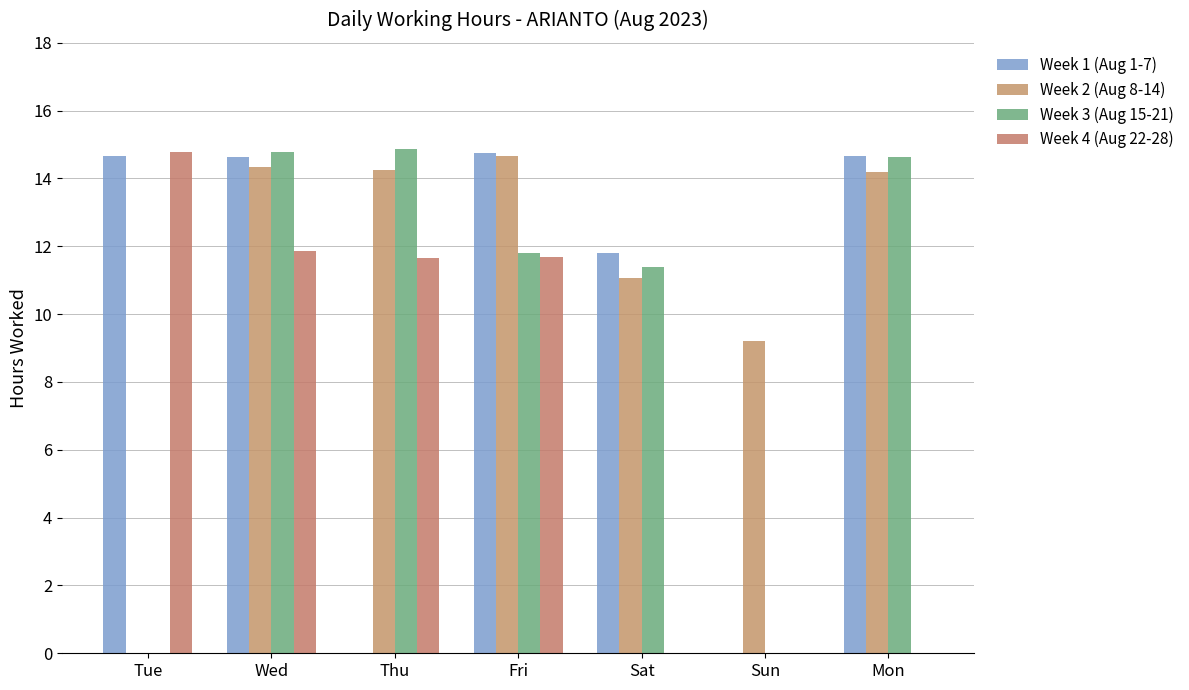

Rank the categories by Week 4 (Aug 22-28) value from highest to lowest.

Tue, Wed, Fri, Thu, Sat, Sun, Mon